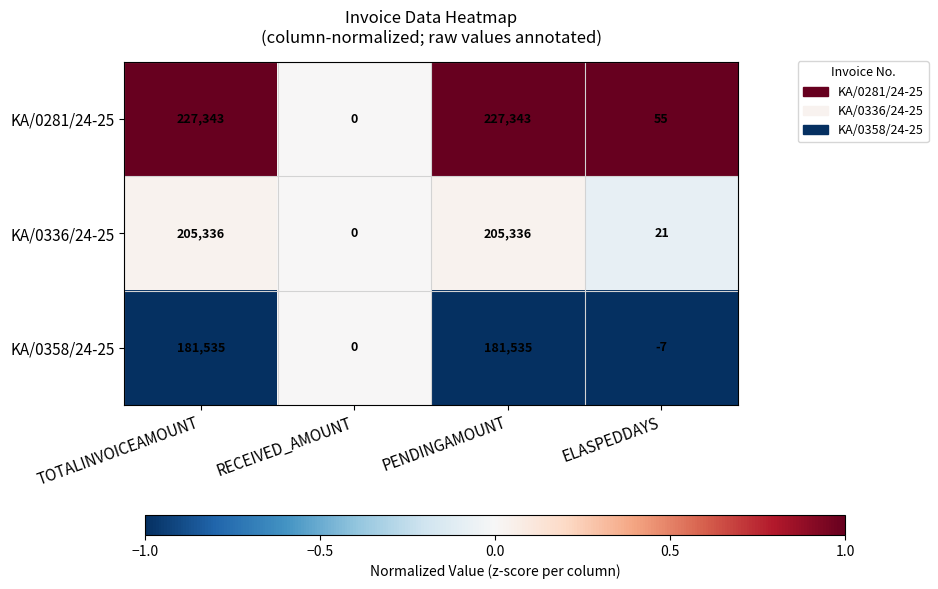

Count the number of categories in the chart.

4